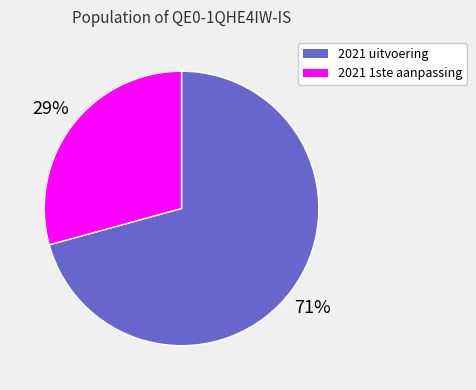

How many segments does this pie chart have?

2